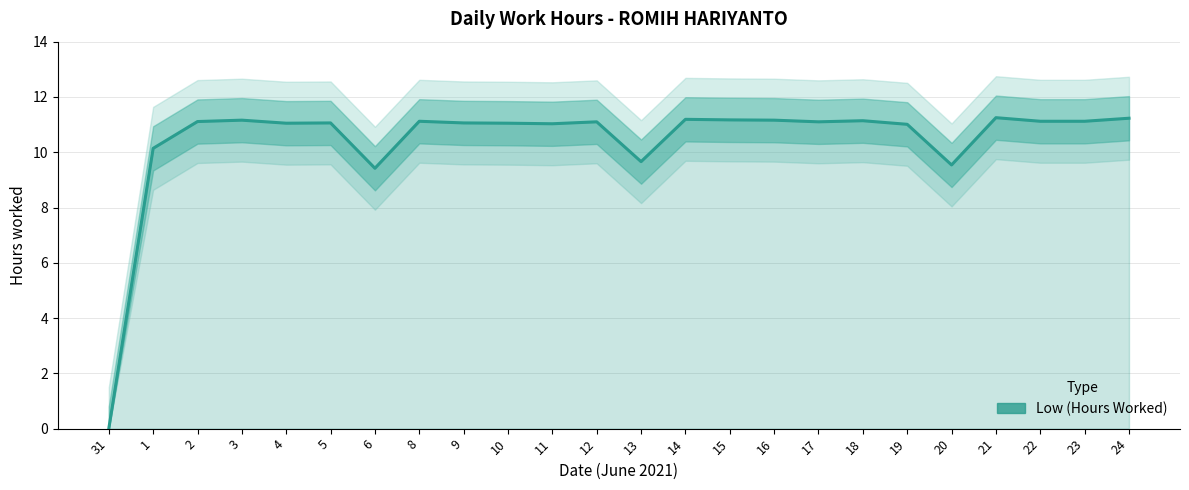

Read the value at 13.

9.7